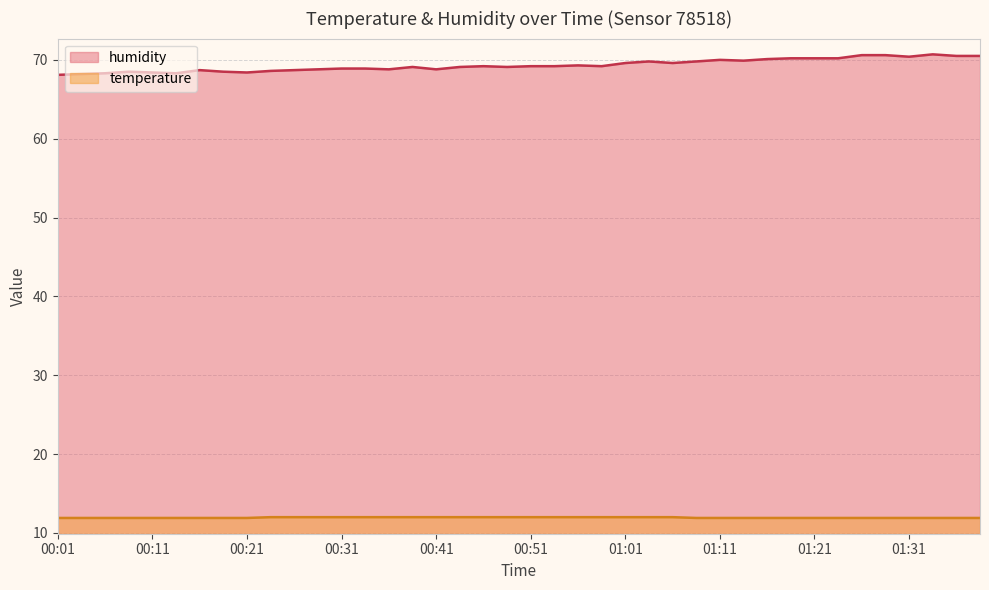

Reading left to right, transcribe all the data shown in this chart.

humidity: 68.1	68.2	68.3	68.5	68.4	68.3	68.7	68.5	68.4	68.6	68.7	68.8	68.9	68.9	68.8	69.1	68.8	69.1	69.2	69.1	69.2	69.2	69.3	69.2	69.6	69.8	69.6	69.8	70.0	69.9	70.1	70.2	70.2	70.2	70.6	70.6	70.4	70.7	70.5	70.5
temperature: 11.9	11.9	11.9	11.9	11.9	11.9	11.9	11.9	11.9	12.0	12.0	12.0	12.0	12.0	12.0	12.0	12.0	12.0	12.0	12.0	12.0	12.0	12.0	12.0	12.0	12.0	12.0	11.9	11.9	11.9	11.9	11.9	11.9	11.9	11.9	11.9	11.9	11.9	11.9	11.9